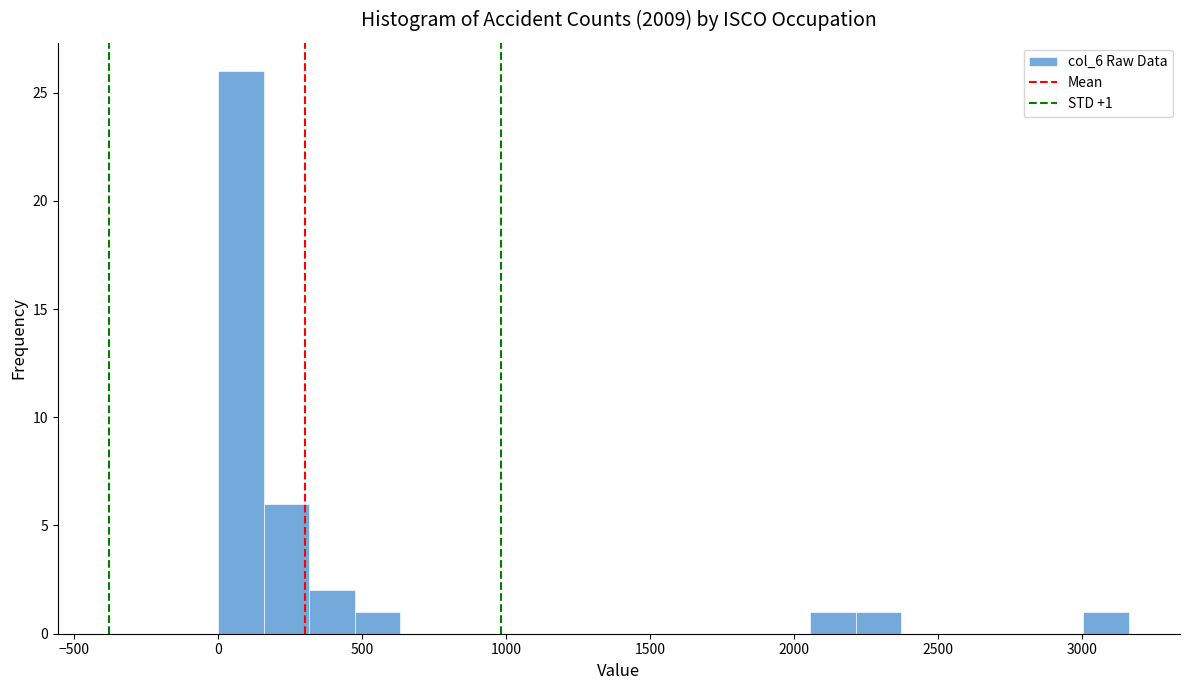

Around what value on the x-axis is the tallest bar? Give the approximate position of its centre, as read against the axis.

100